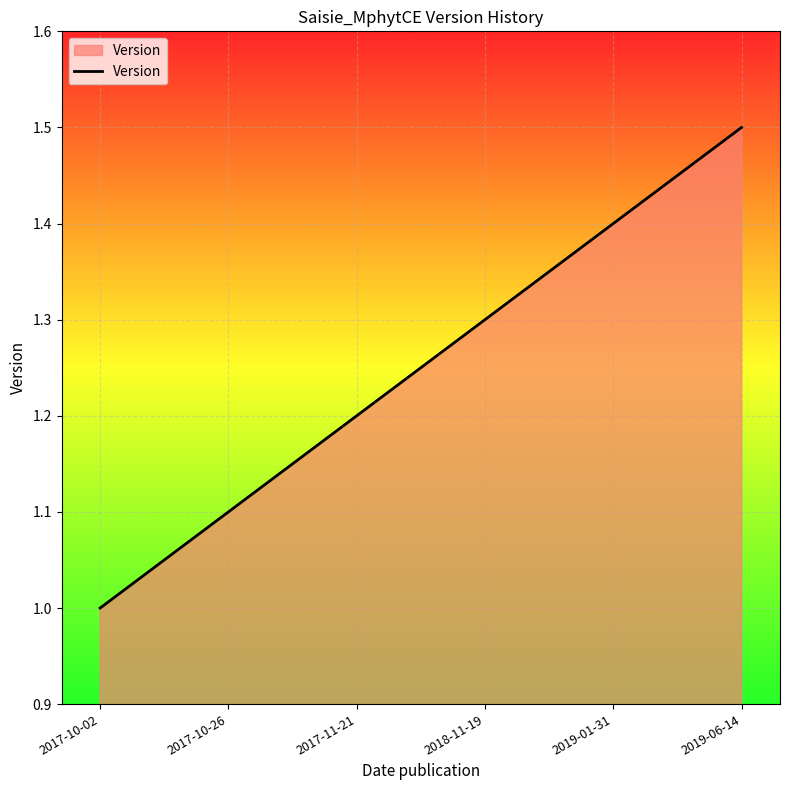

How many values are between 1 and 2?

6